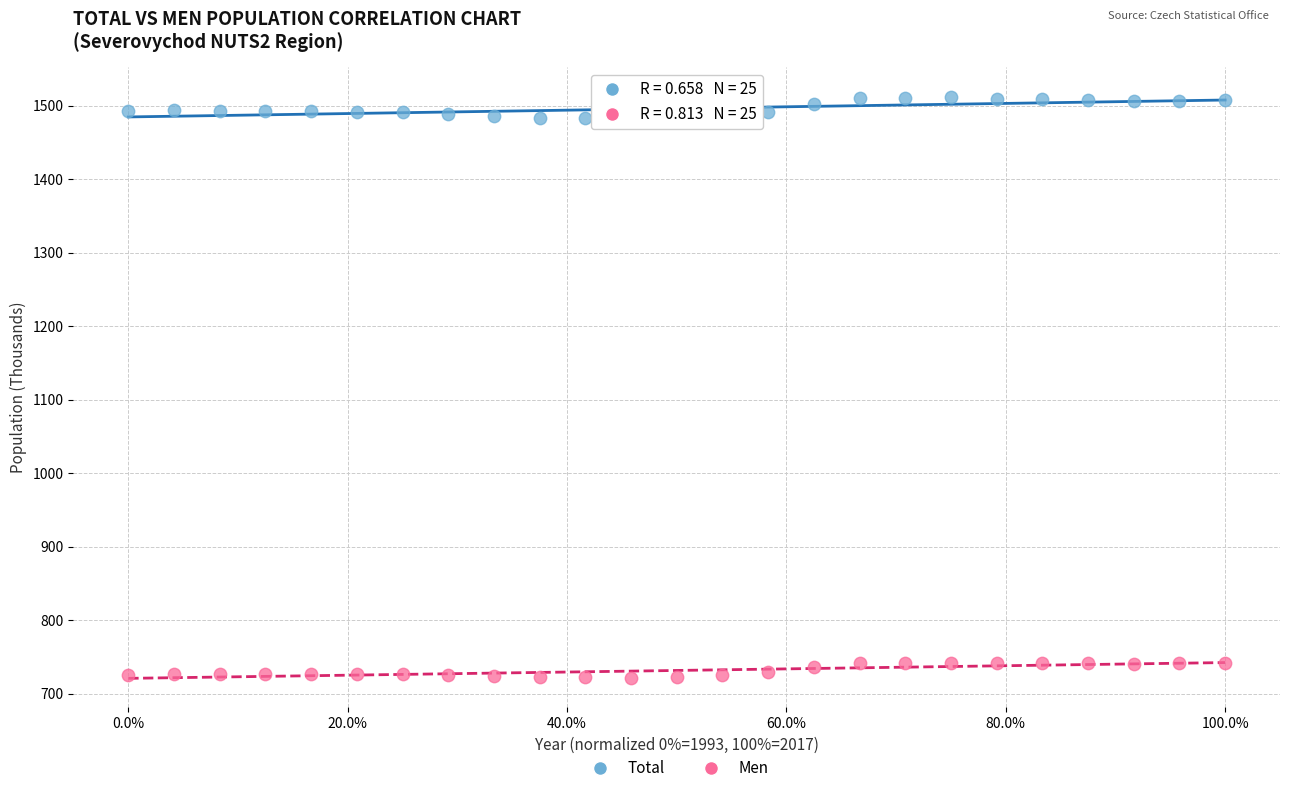

Which series has the largest Y range (max minus min)?

Total